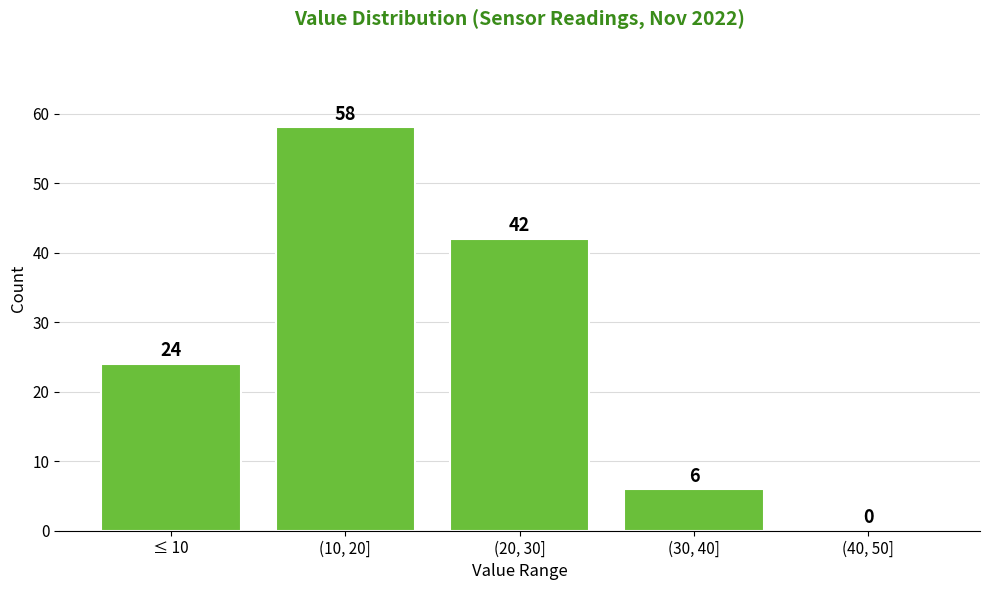

Reading left to right, transcribe all the data shown in this chart.

≤ 10=24	(10, 20]=58	(20, 30]=42	(30, 40]=6	(40, 50]=0